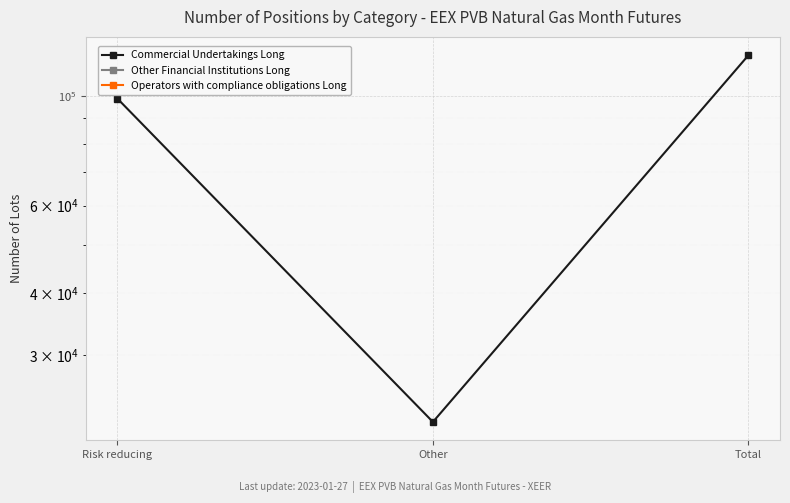

How many lines are shown in the chart?

3